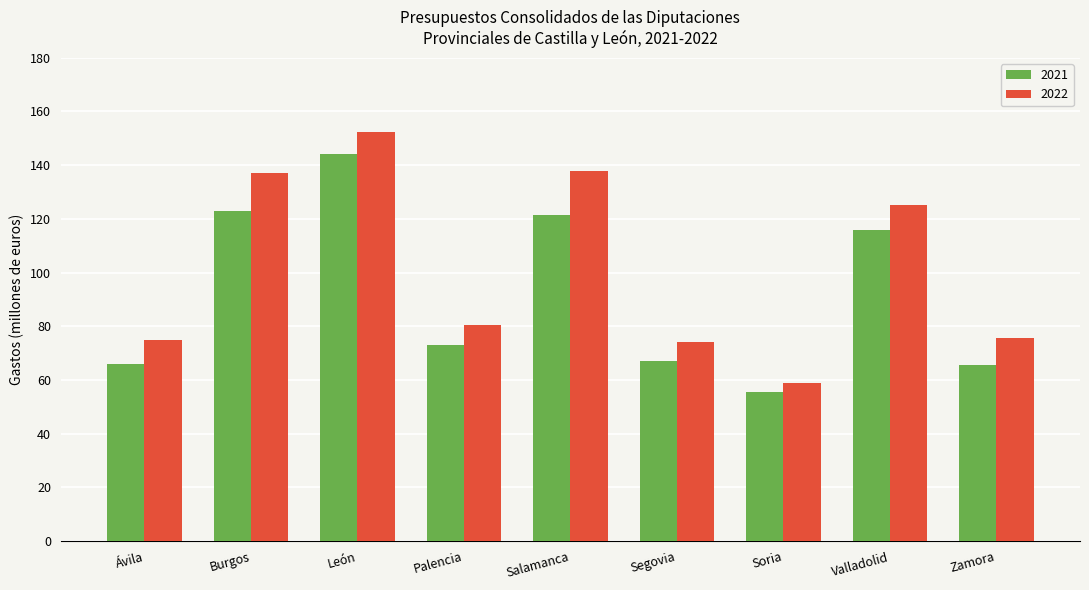

What is the total value across all series at Soria?

114.6